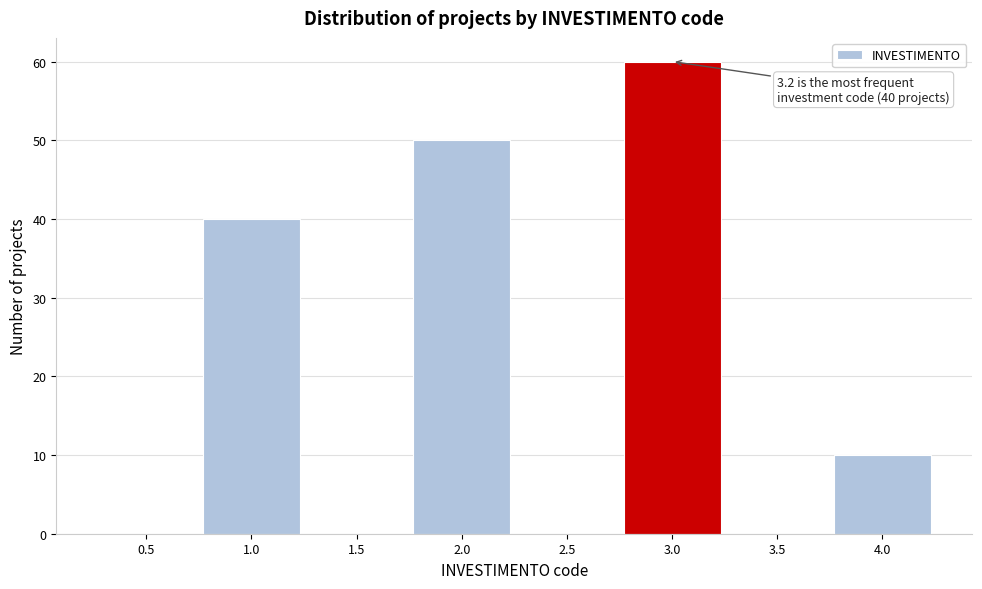

Reading right to left, what are all the values shown in this chart?

4.0=10	3.5=0	3.0=60	2.5=0	2.0=50	1.5=0	1.0=40	0.5=0